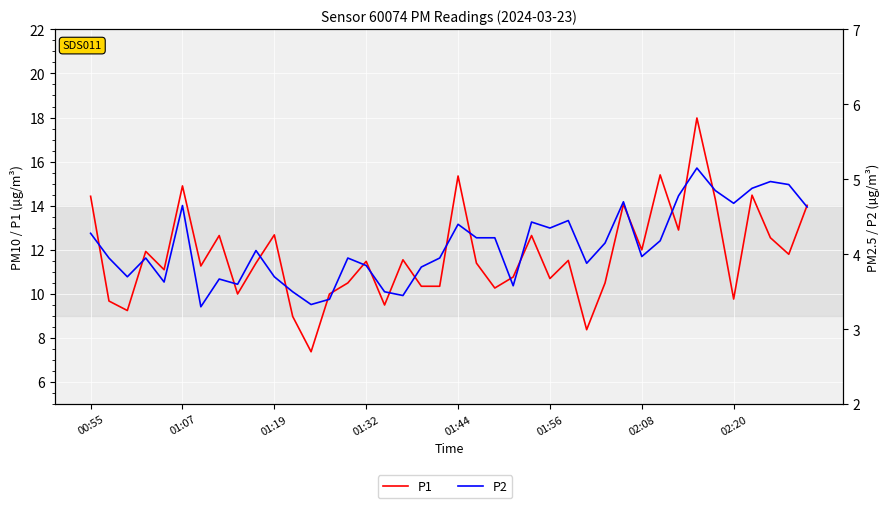

True or false: P2 and P1 cross at least once.

False